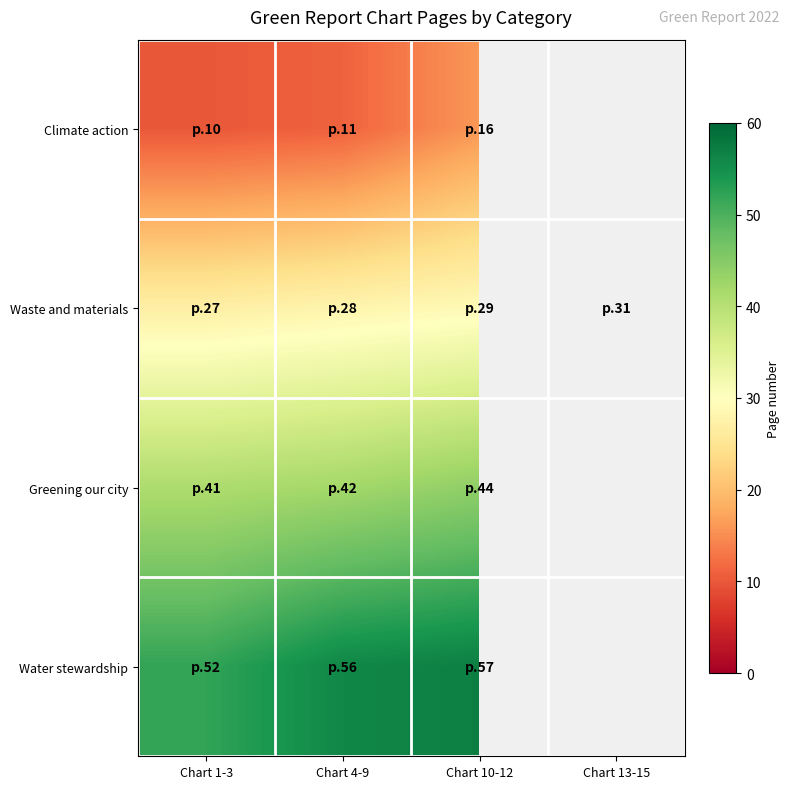

The Greening our city series shows 57.5 at Chart 10-12. True or false?

False